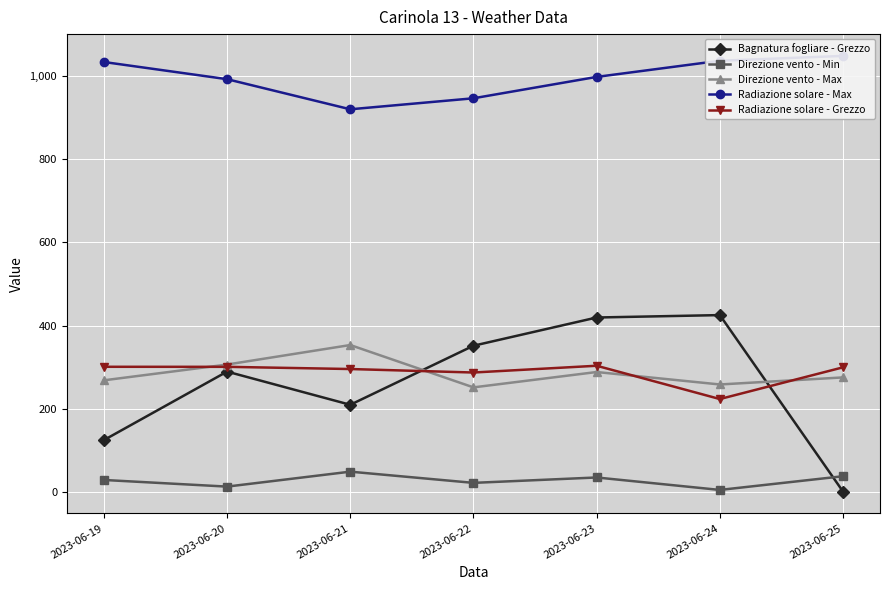

What is the sum of all Bagnatura fogliare - Grezzo values?

1817.8